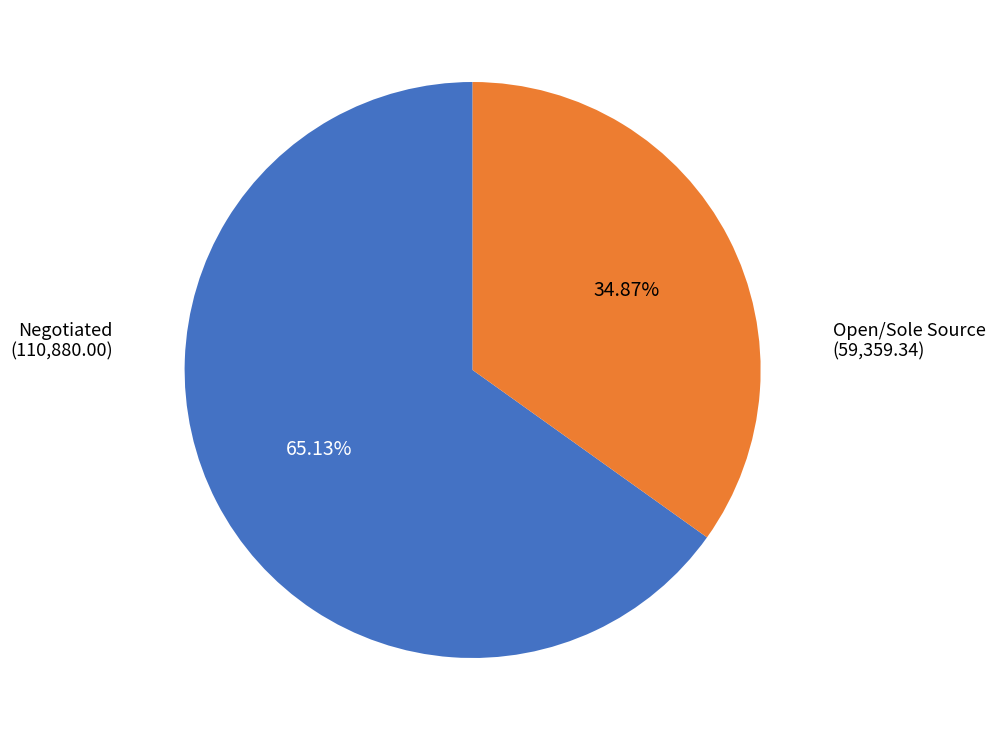

Is there a majority slice in this chart?

Yes